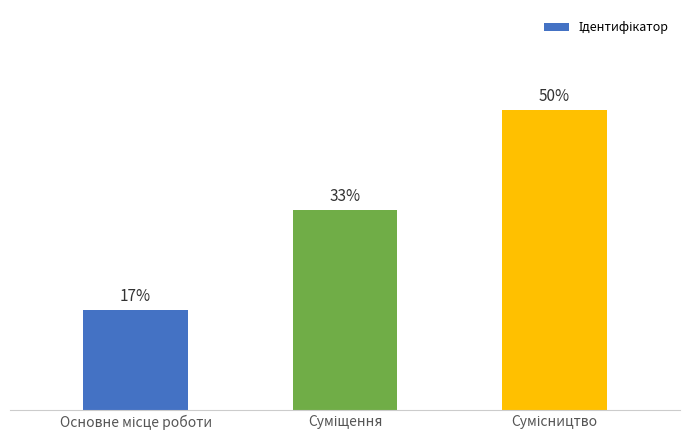

Between Суміщення and Основне місце роботи, which is larger?

Суміщення